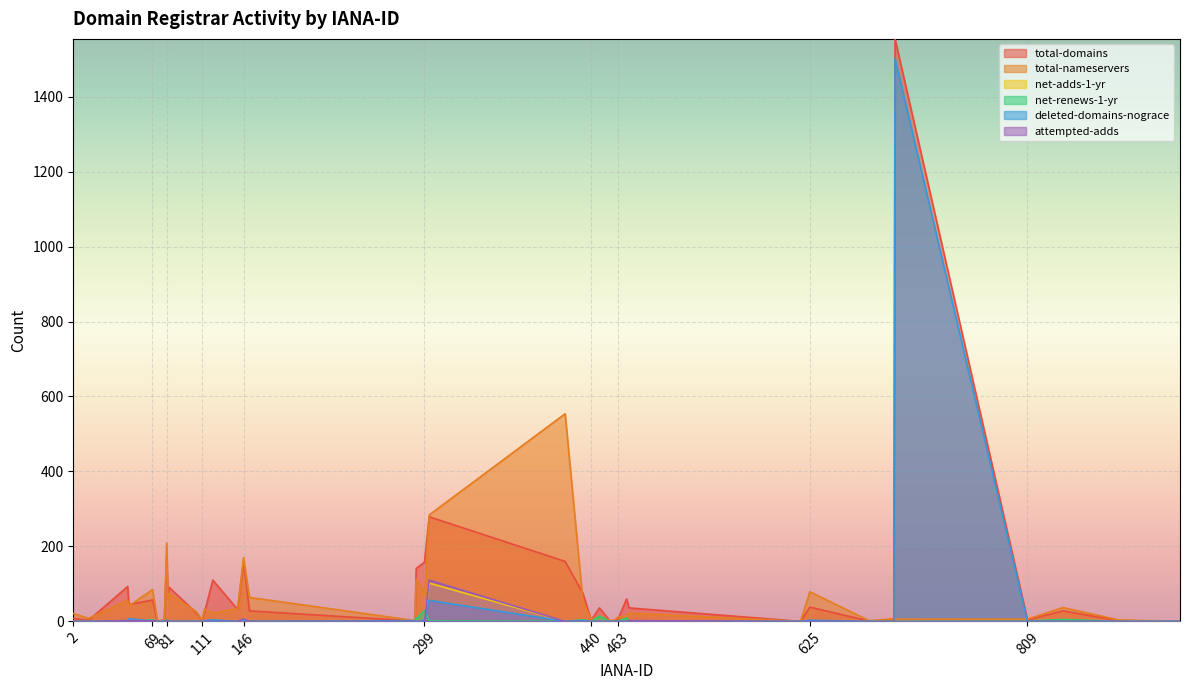

Rank the series at 141 from highest to lowest value.

total-nameservers, total-domains, net-adds-1-yr, net-renews-1-yr, deleted-domains-nograce, attempted-adds